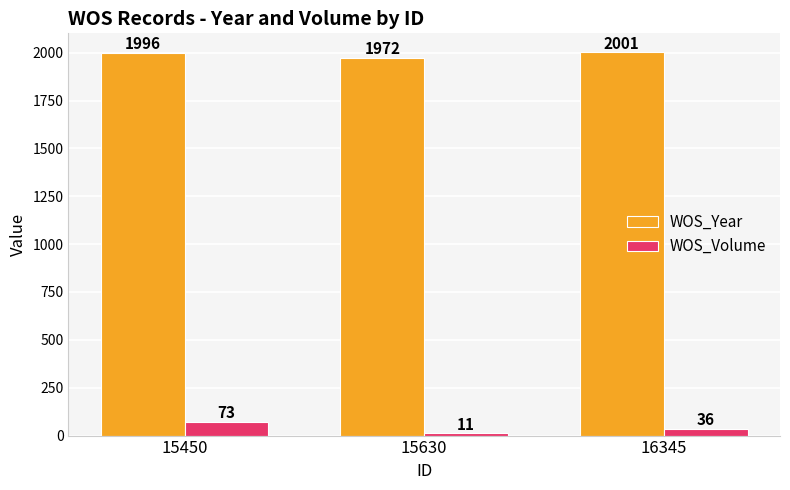

What is the maximum value for WOS_Volume?

73